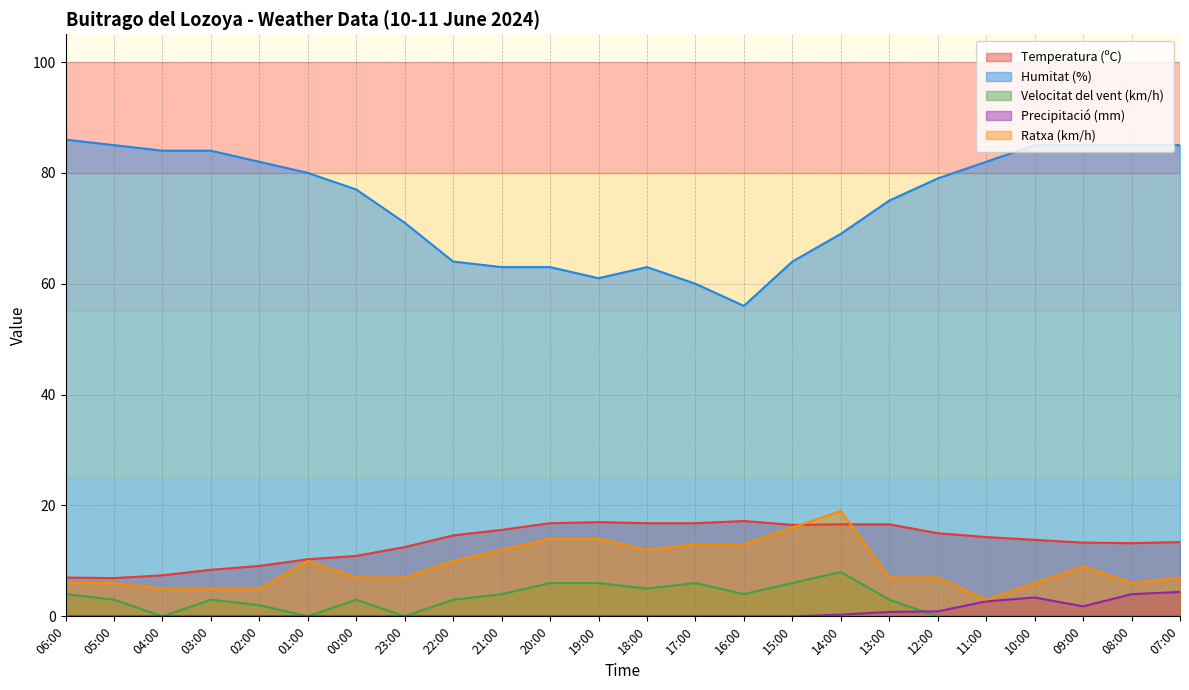

At how many categories does at least one series exceed 38?

24